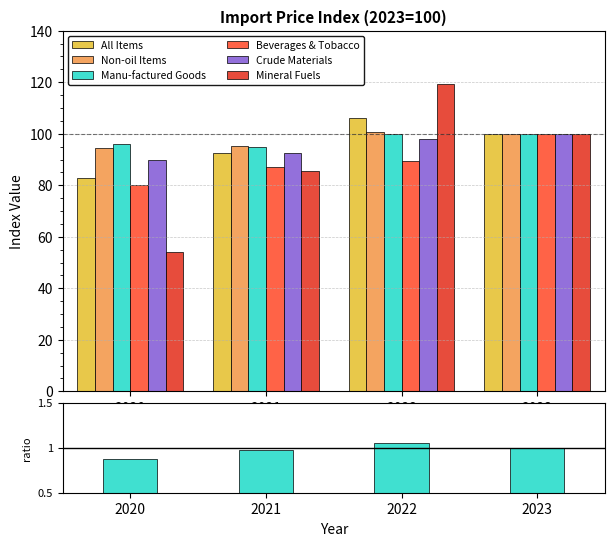

What is the spread (max minus min) of values at 2020?

42.1